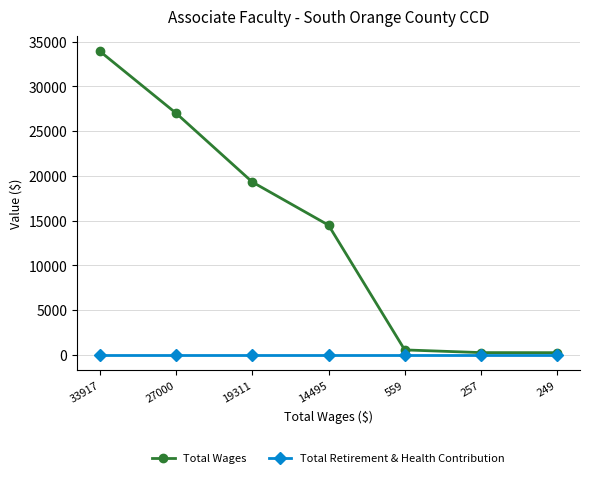

The Total Wages series shows 8772 at 14495. True or false?

False